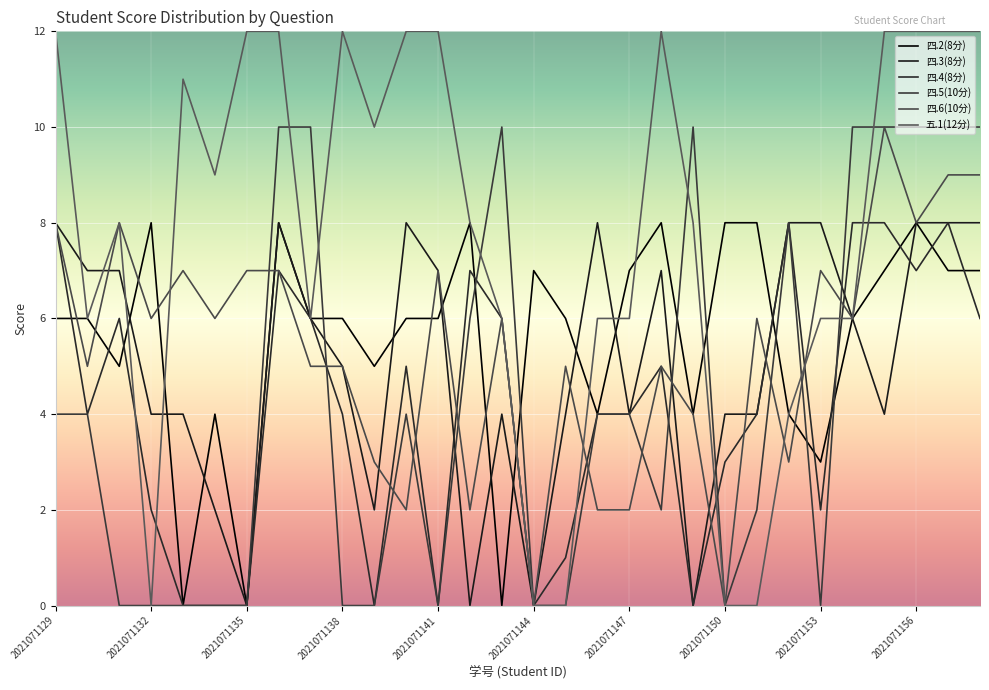

Is this an area chart (filled region under the line)?

No